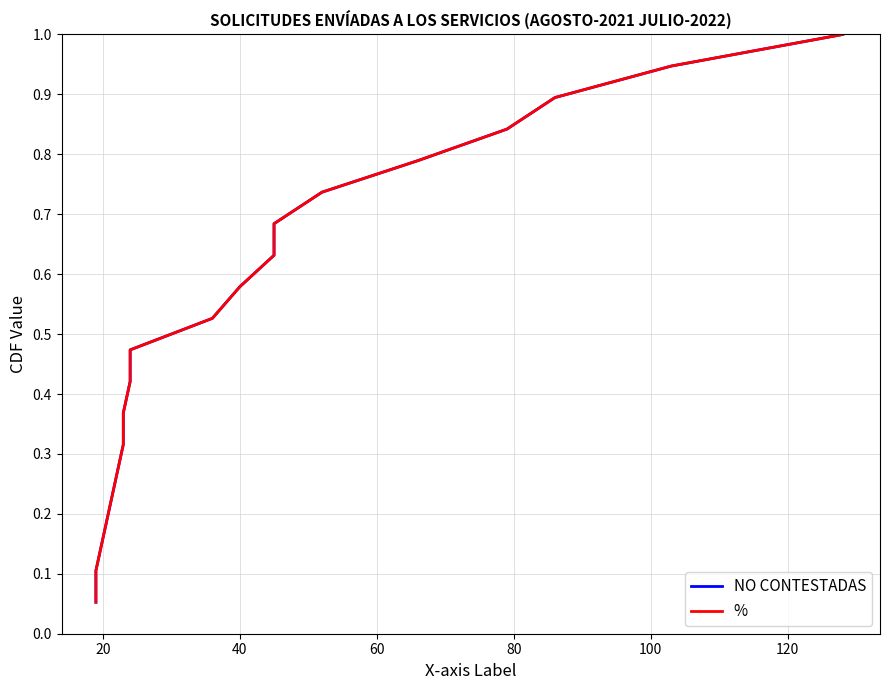

Rank the series at 100 from highest to lowest value.

NO CONTESTADAS, %